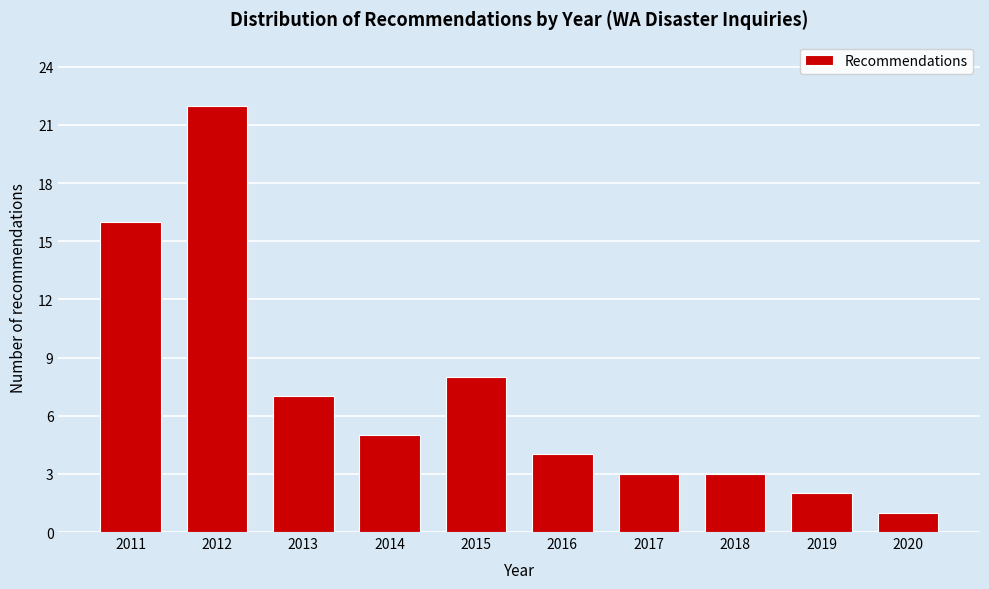

Reading right to left, extract all data points from this chart.

2020=1	2019=2	2018=3	2017=3	2016=4	2015=8	2014=5	2013=7	2012=22	2011=16